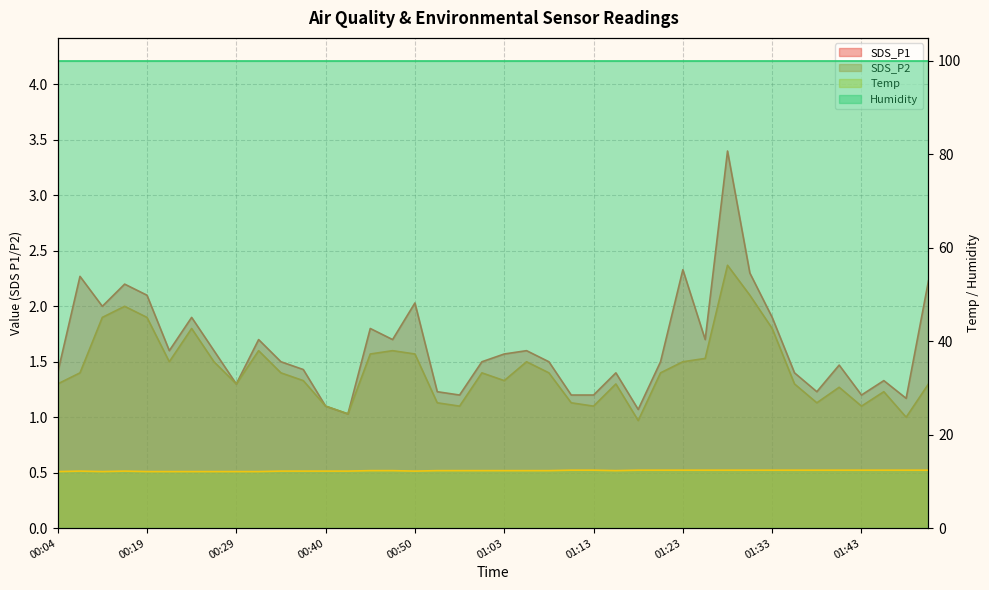

What is the maximum value for SDS_P2?

2.4